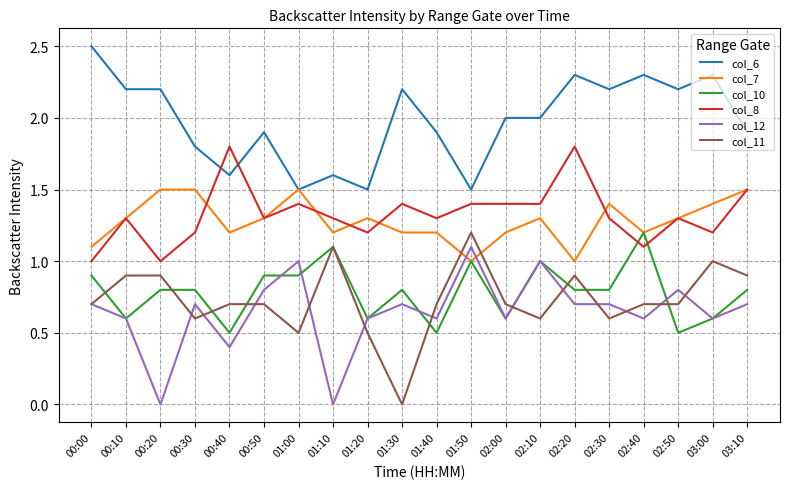

The col_7 series shows 0.5 at 02:50. True or false?

False